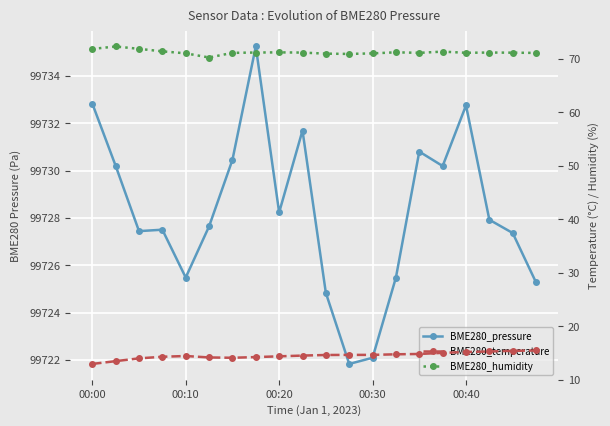

What is the difference between the maximum and minimum values in the BME280_temperature series?

2.5